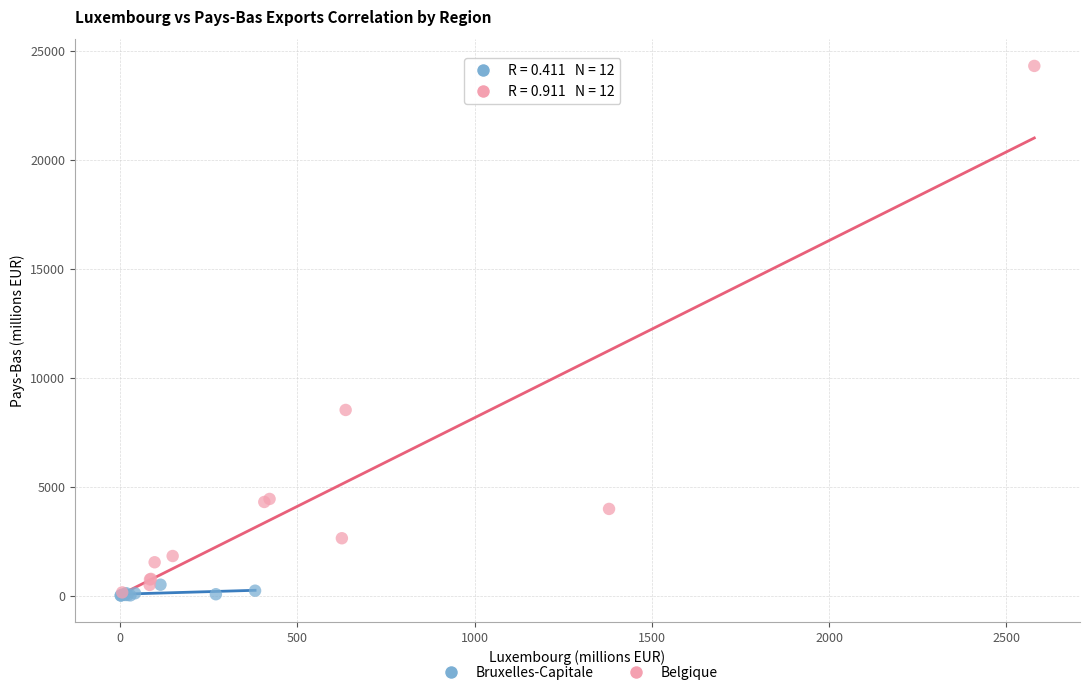

Which series has the widest spread of Y values?

Belgique